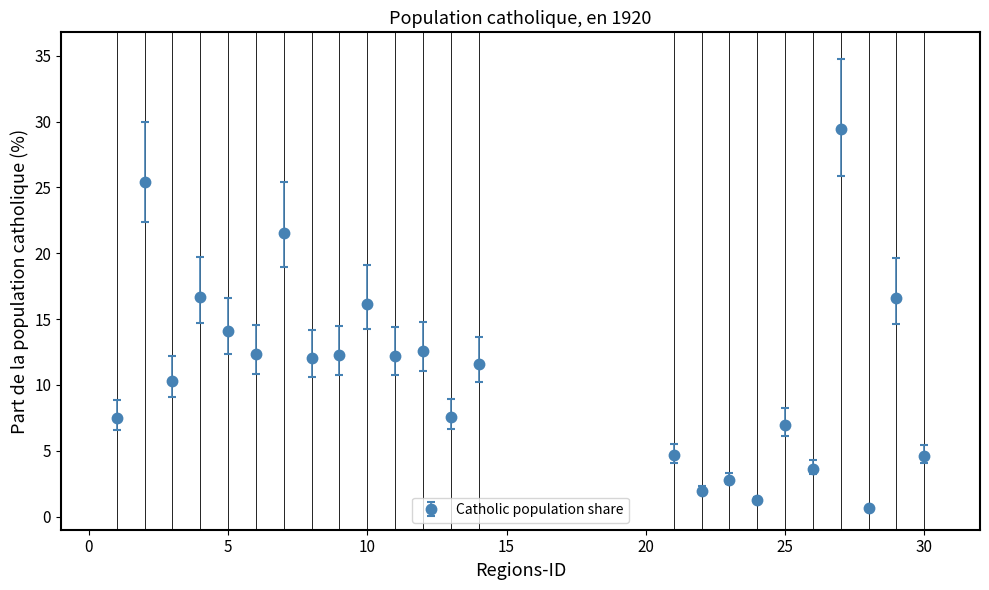

What is the difference between the maximum and minimum values?

28.8